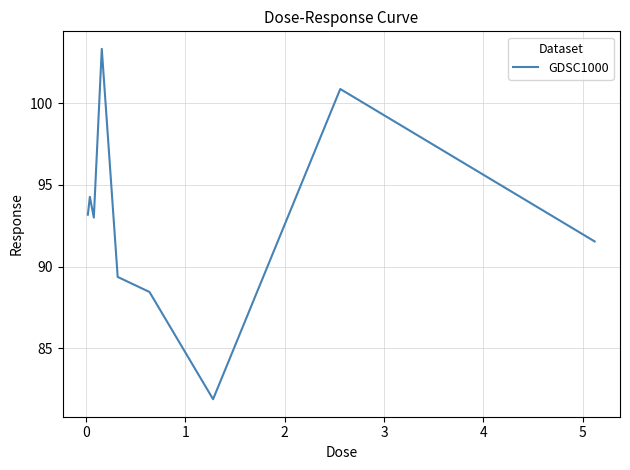

What is the smallest value displayed?

81.9